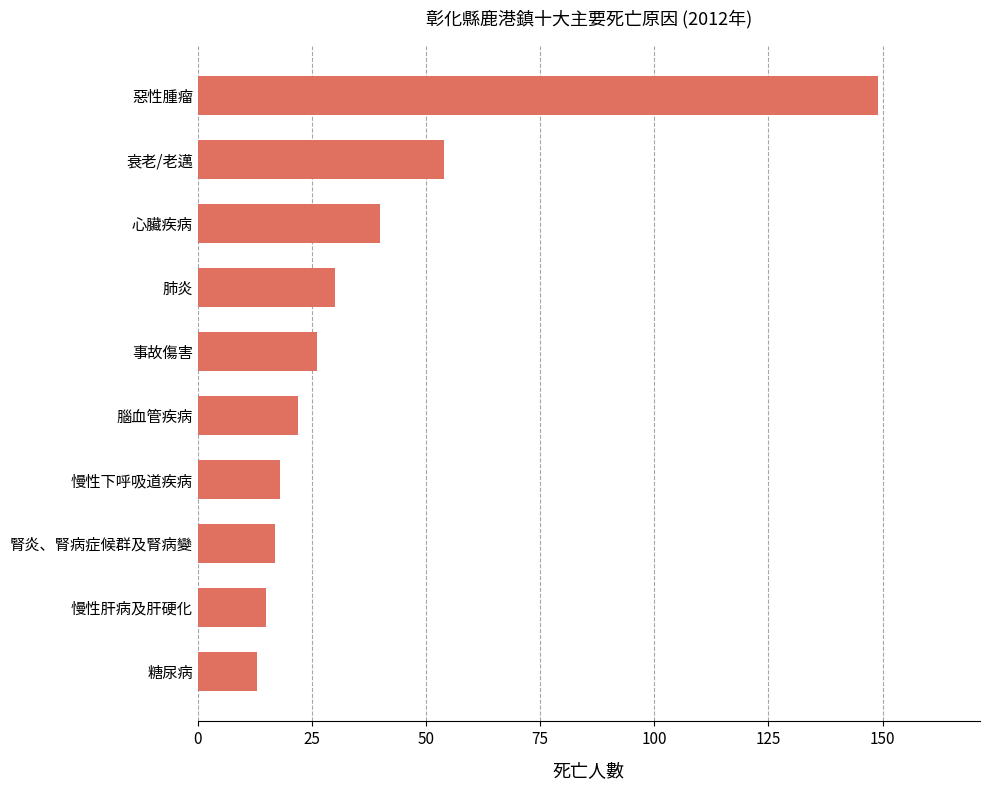

What is the minimum value shown in the chart?

13